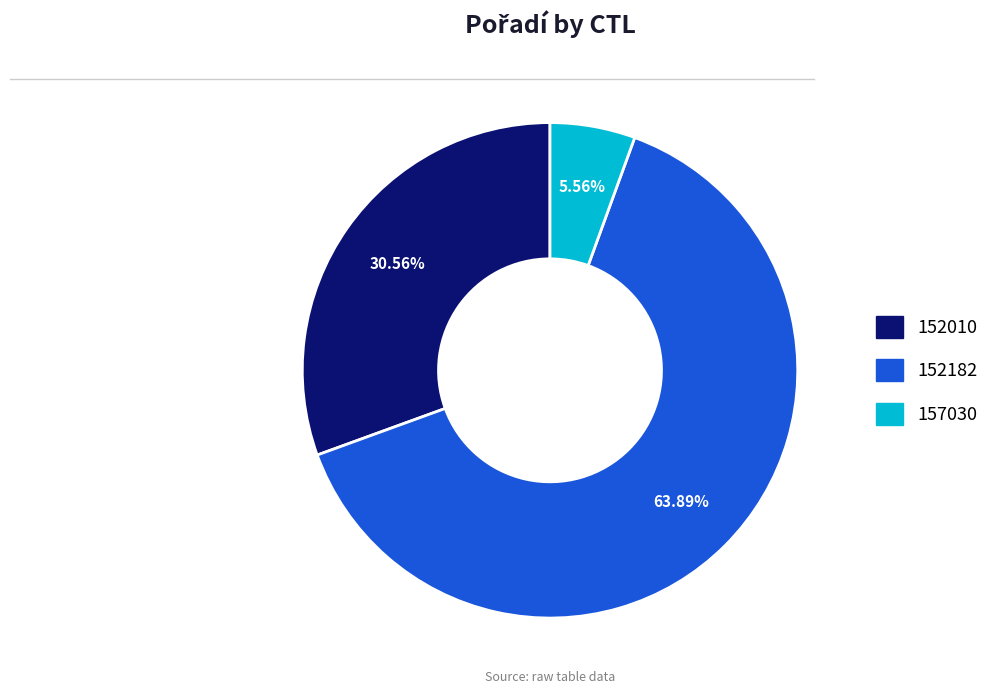

How many slices are in this pie chart?

3